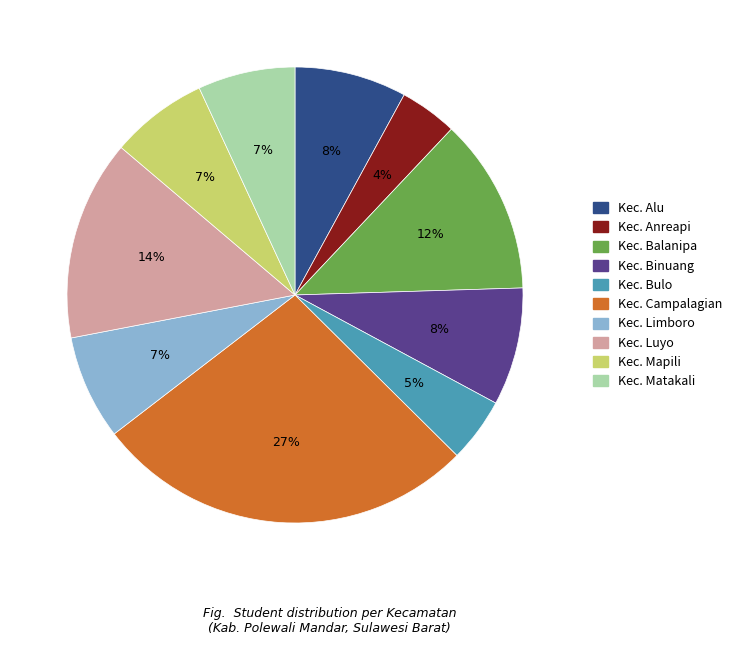

True or false: Kec. Bulo accounts for 5% of the total.

True